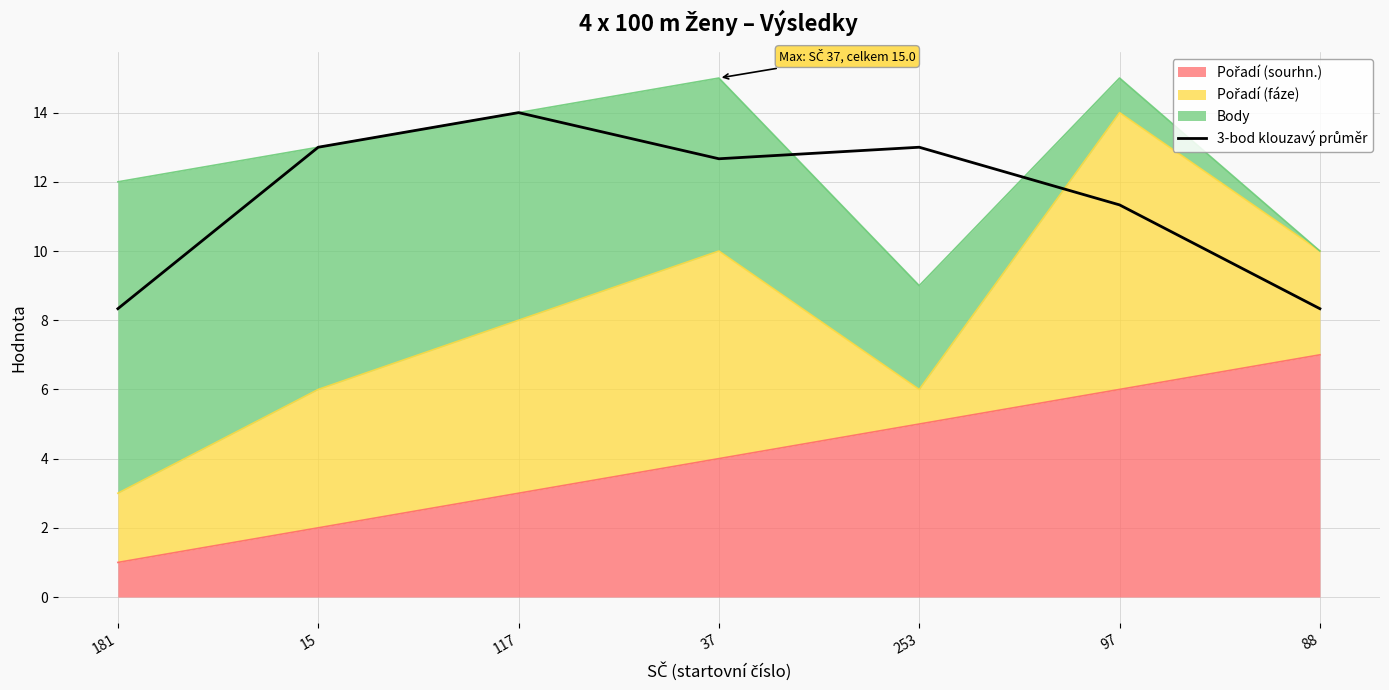

True or false: the data has more than 0 interior local peaks.

True